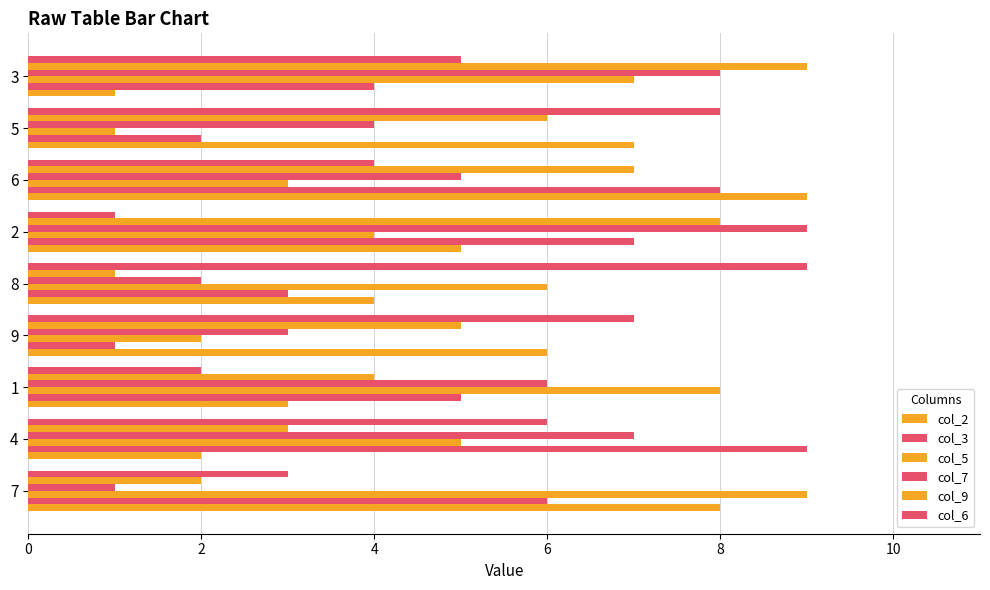

How many data points does each series have?

9